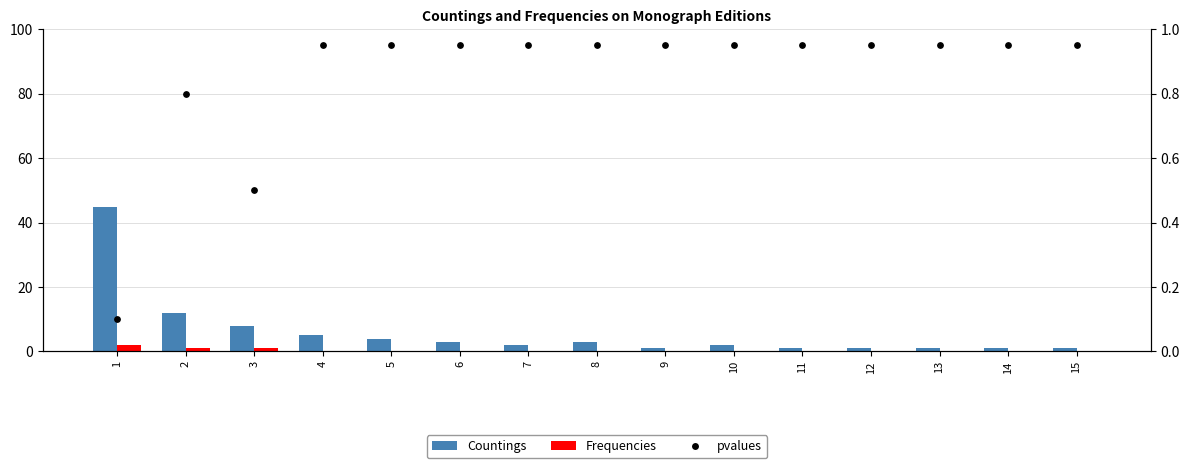

Which series has the largest total across all categories?

Countings